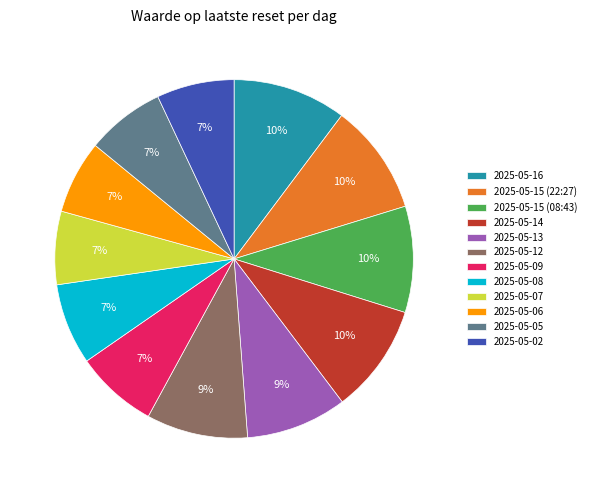

What percentage is the 2025-05-15 (08:43) slice, to the nearest percent?

10%